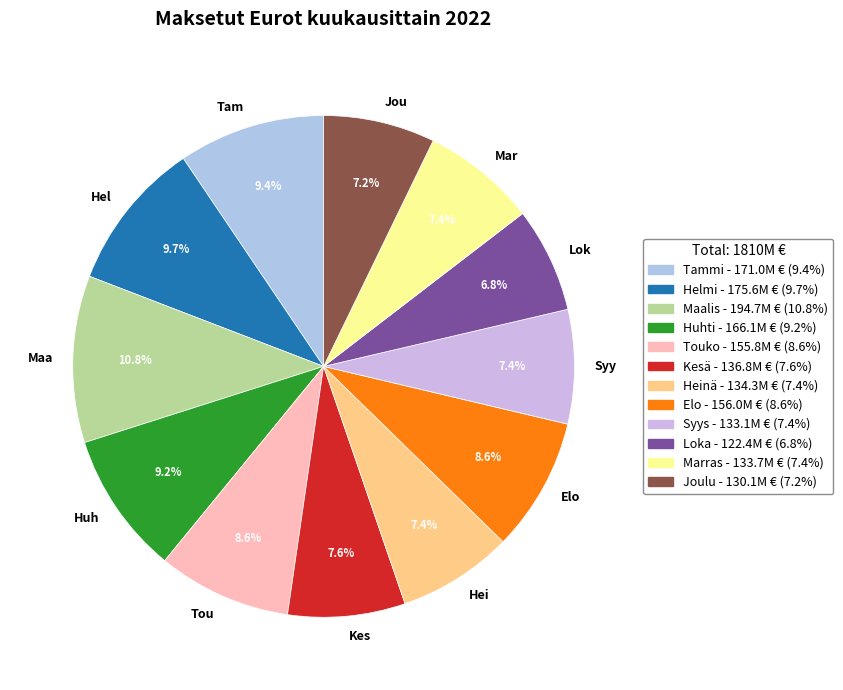

Between Lok and Tam, which is larger?

Tam